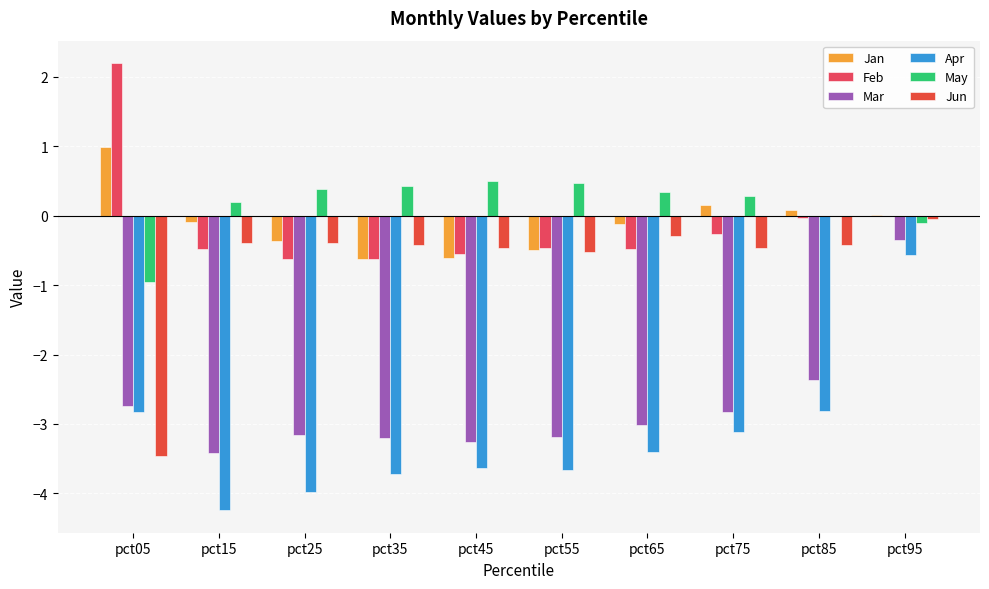

Reading left to right, extract all data points from this chart.

Jan: 1.0	-0.1	-0.4	-0.6	-0.6	-0.5	-0.1	0.2	0.1	0.0
Feb: 2.2	-0.5	-0.6	-0.6	-0.5	-0.5	-0.5	-0.3	-0.0	-0.0
Mar: -2.7	-3.4	-3.2	-3.2	-3.3	-3.2	-3.0	-2.8	-2.4	-0.4
Apr: -2.8	-4.2	-4.0	-3.7	-3.6	-3.7	-3.4	-3.1	-2.8	-0.6
May: -1.0	0.2	0.4	0.4	0.5	0.5	0.3	0.3	0.0	-0.1
Jun: -3.5	-0.4	-0.4	-0.4	-0.5	-0.5	-0.3	-0.5	-0.4	-0.0